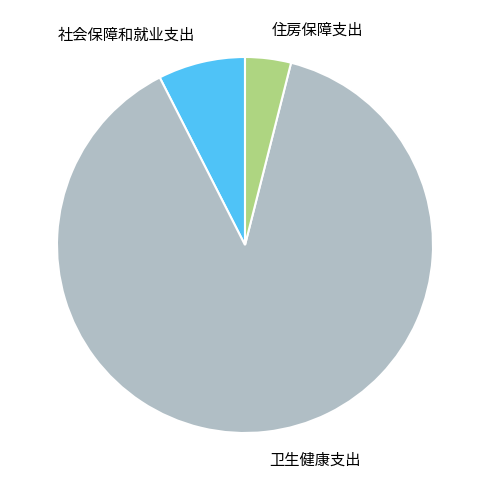

How many slices are in this pie chart?

3